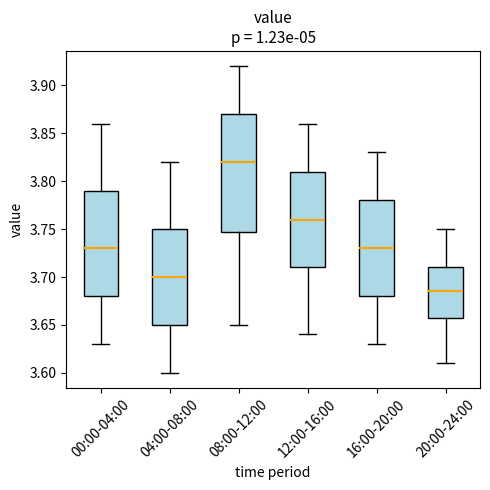

Which box is the tallest, from its lower edge to its upper edge?

08:00-12:00